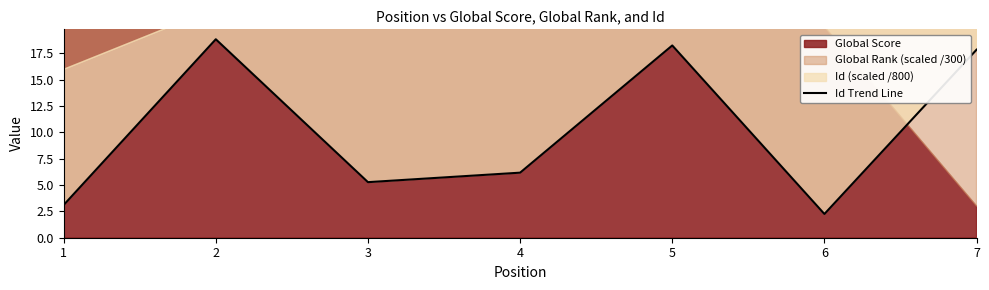

Does the chart have visible grid lines?

No